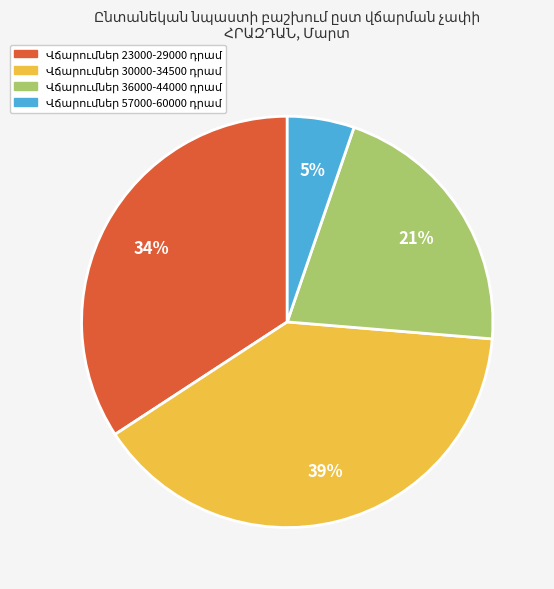

Is there a majority slice in this chart?

No